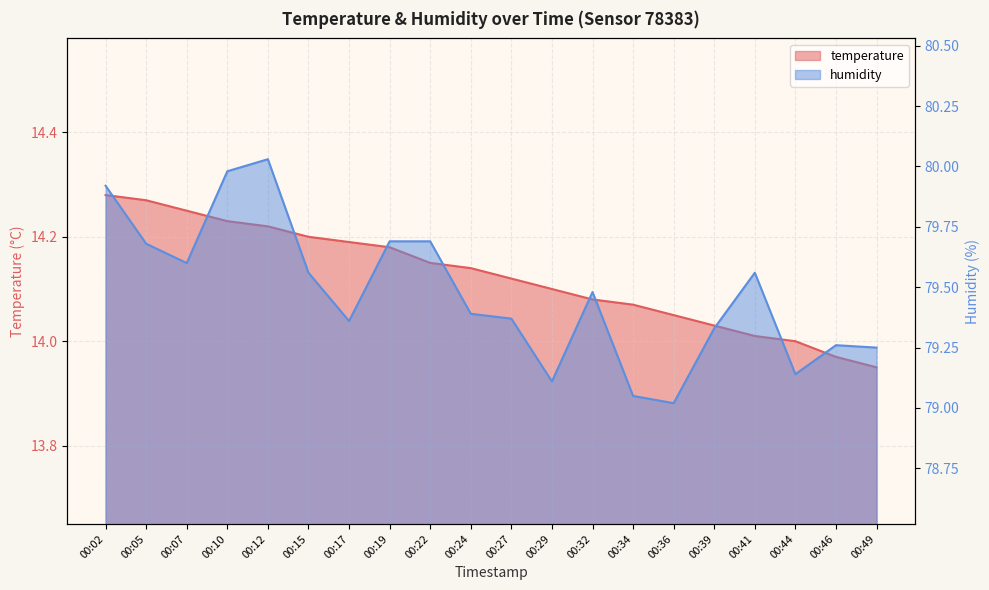

True or false: humidity and temperature cross at least once.

False